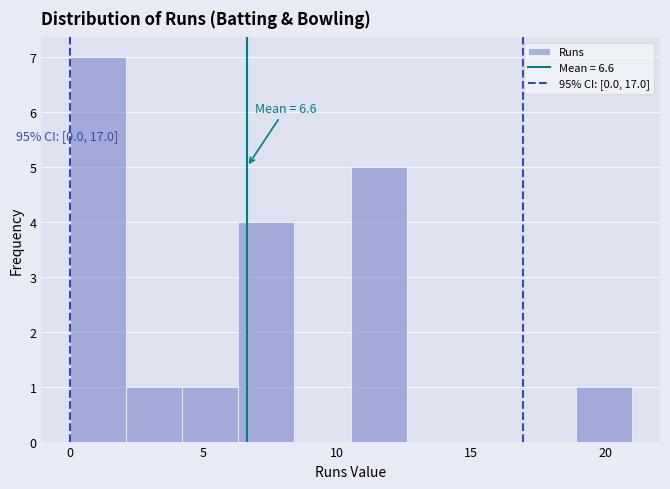

Which range on the x-axis has the tallest bar?

0.0 to 2.1